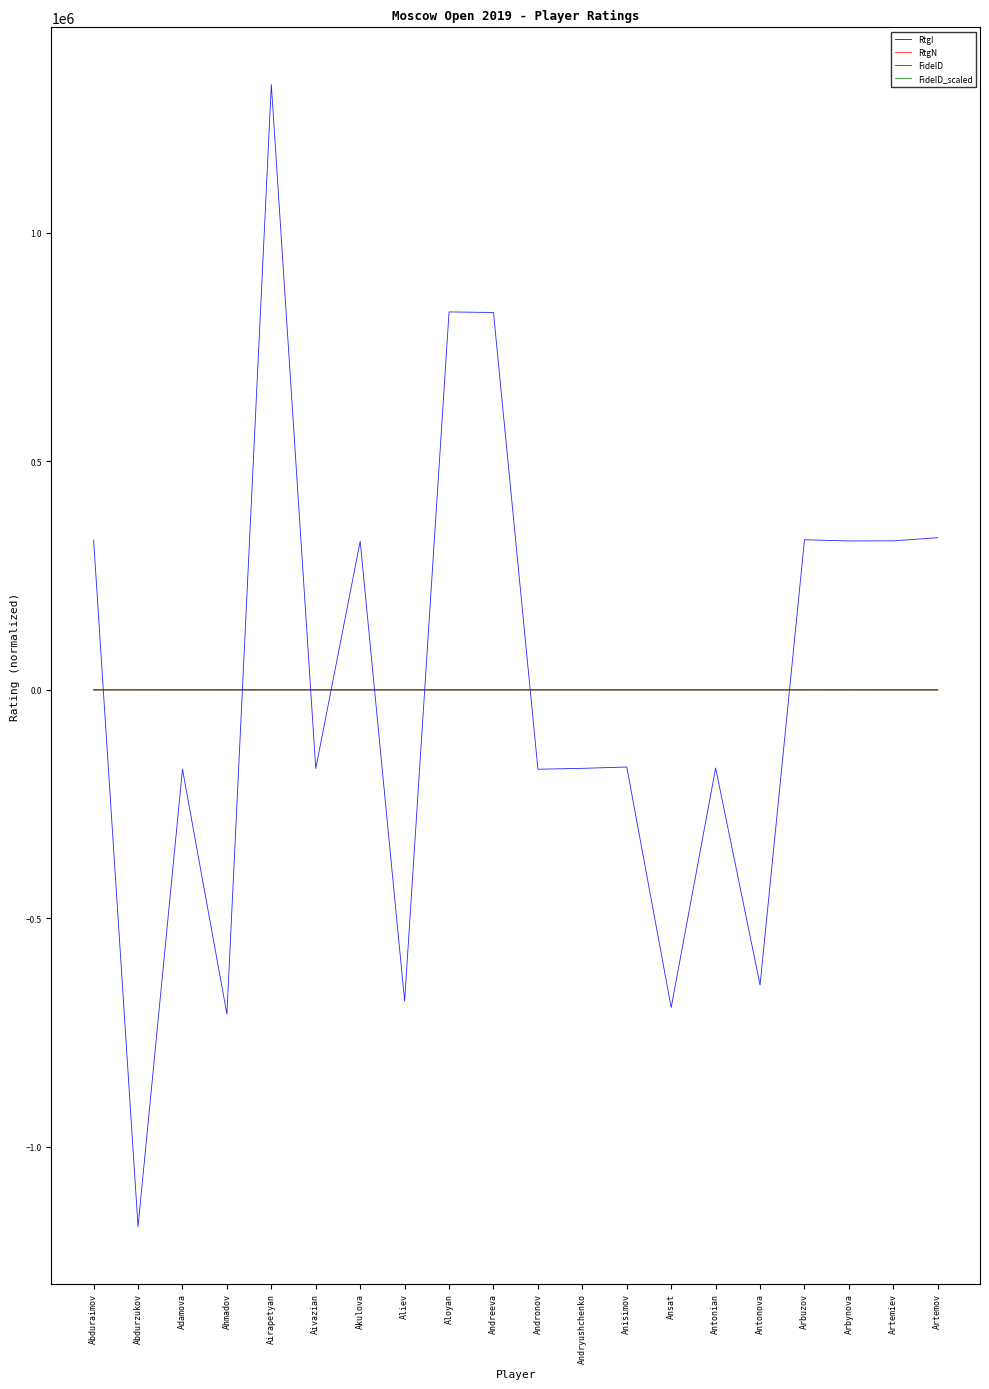

Where does the FideID_scaled series first go above 452?

Abduraimov